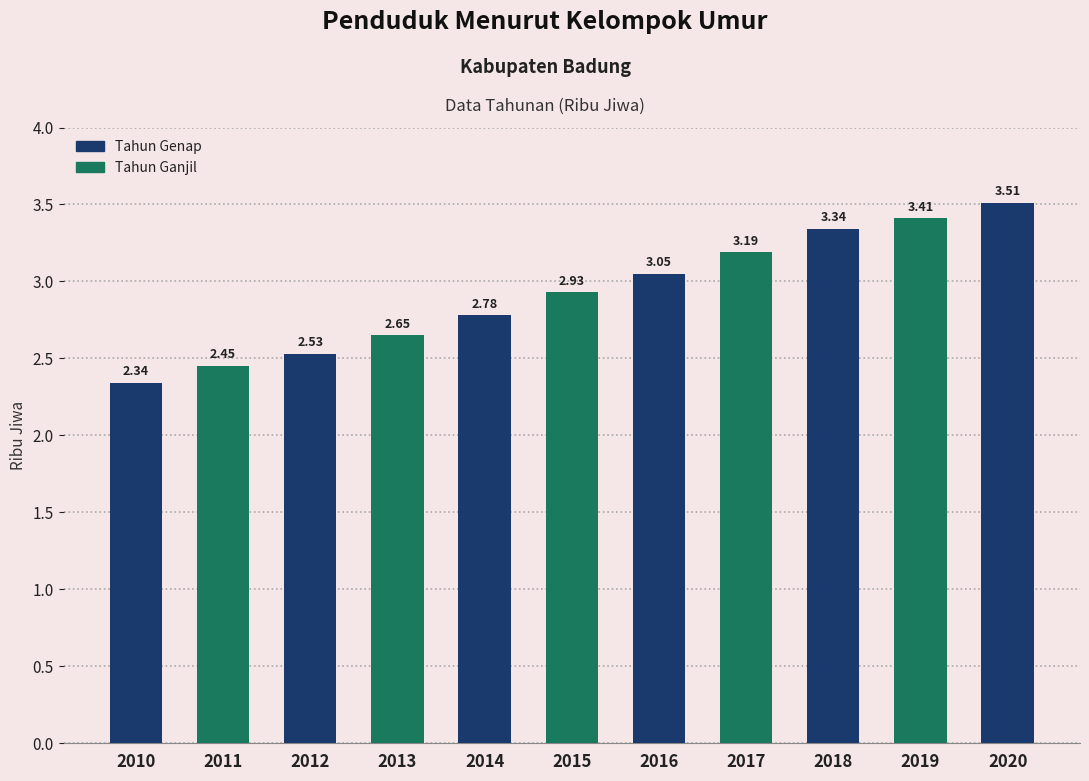

Rank the categories by value from highest to lowest.

2020, 2019, 2018, 2017, 2016, 2015, 2014, 2013, 2012, 2011, 2010